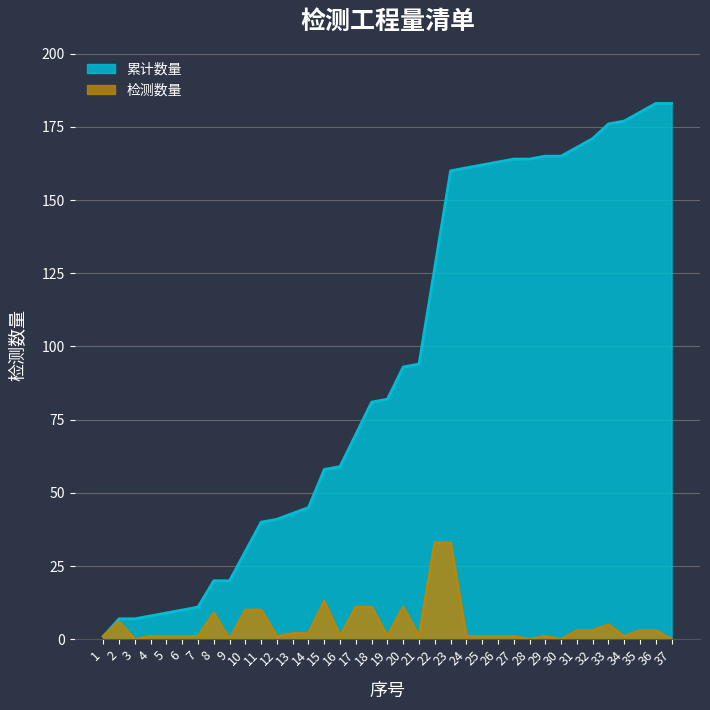

How many data points in 累计数量 are above 82?

18